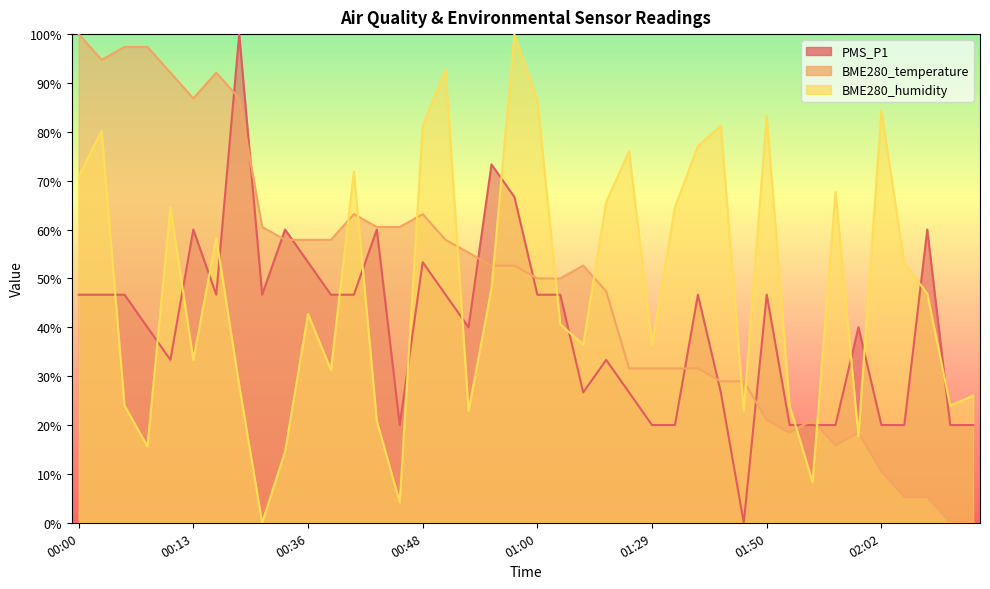

Is it true that BME280_humidity equals 6.5 at 01:52?

False